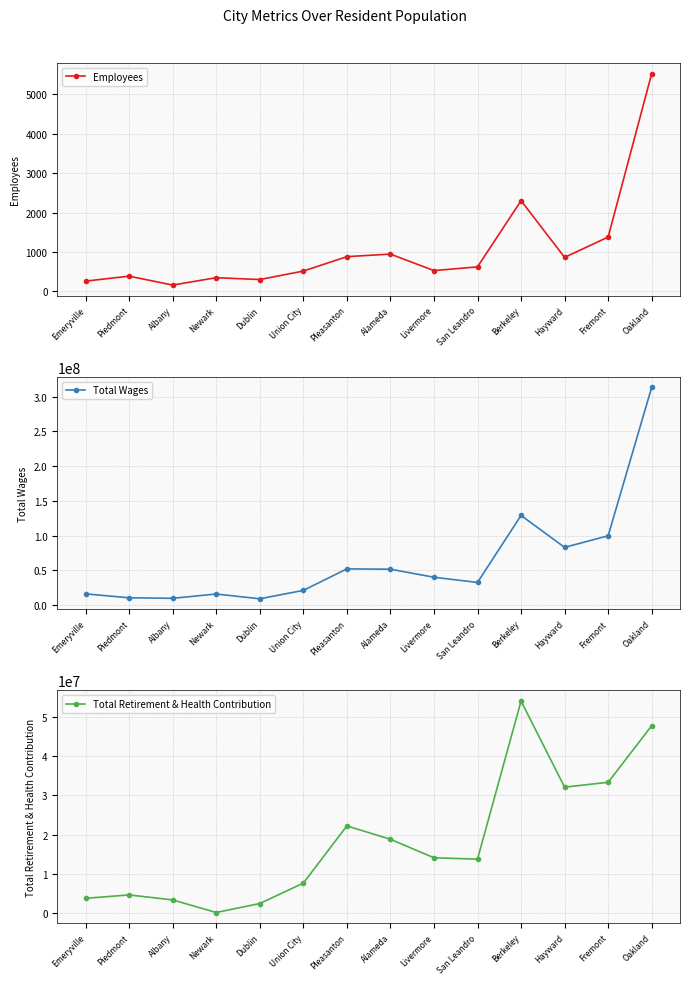

What position from the left is Livermore?

9